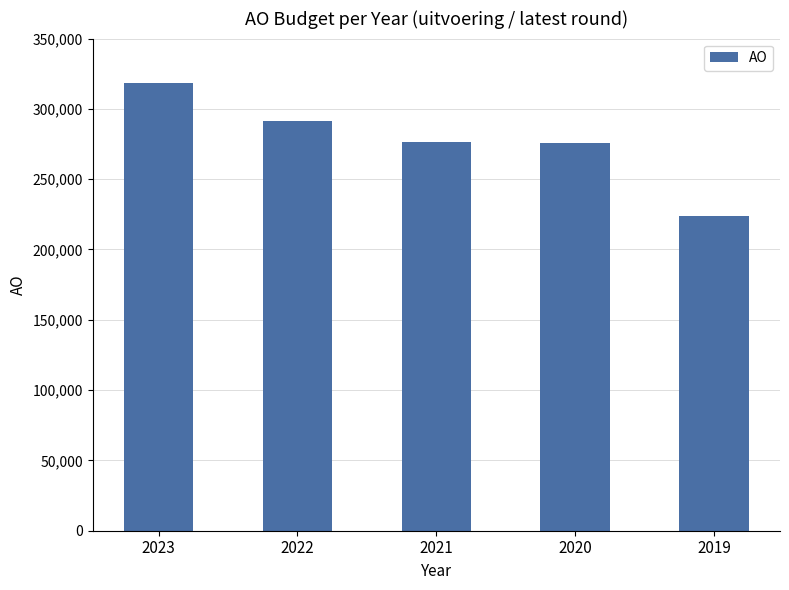

Which has a higher value, 2021 or 2019?

2021